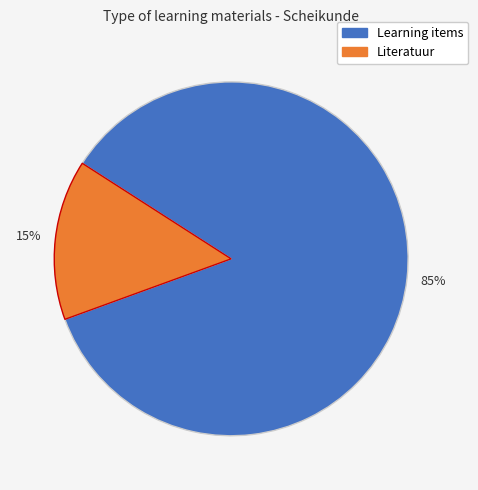

Does any single category account for the majority?

Yes